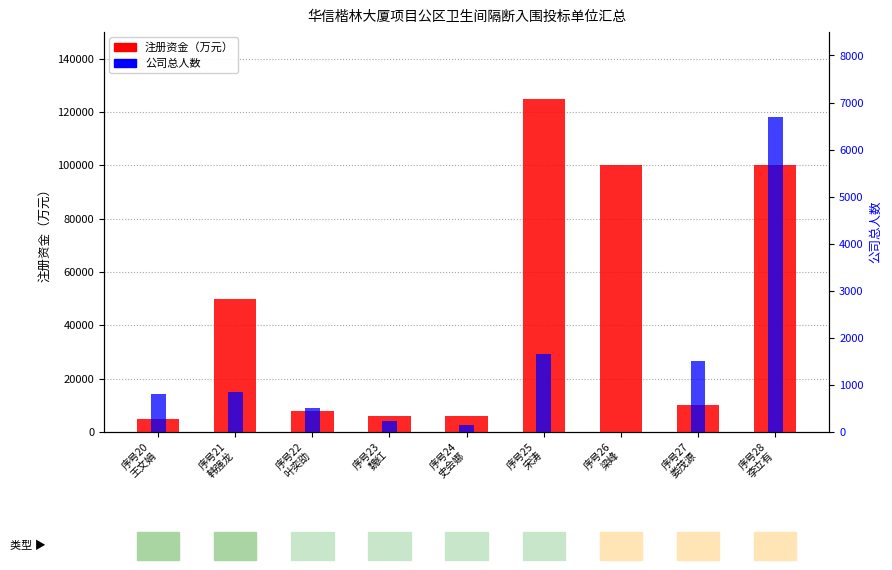

Reading right to left, what are all the values shown in this chart?

注册资金（万元）: 序号28
李立有=100000.0	序号27
娄茂源=10000.0	序号26
梁峰=100000.0	序号25
宋涛=124943.9	序号24
史会娜=6001.0	序号23
魏红=6000.0	序号22
叶奕劭=8000.0	序号21
韩强龙=50000.0	序号20
王文娟=5000.0
公司总人数: 序号28
李立有=6688.0	序号27
娄茂源=1500.0	序号26
梁峰=0.0	序号25
宋涛=1650.0	序号24
史会娜=150.0	序号23
魏红=232.0	序号22
叶奕劭=500.0	序号21
韩强龙=851.0	序号20
王文娟=800.0